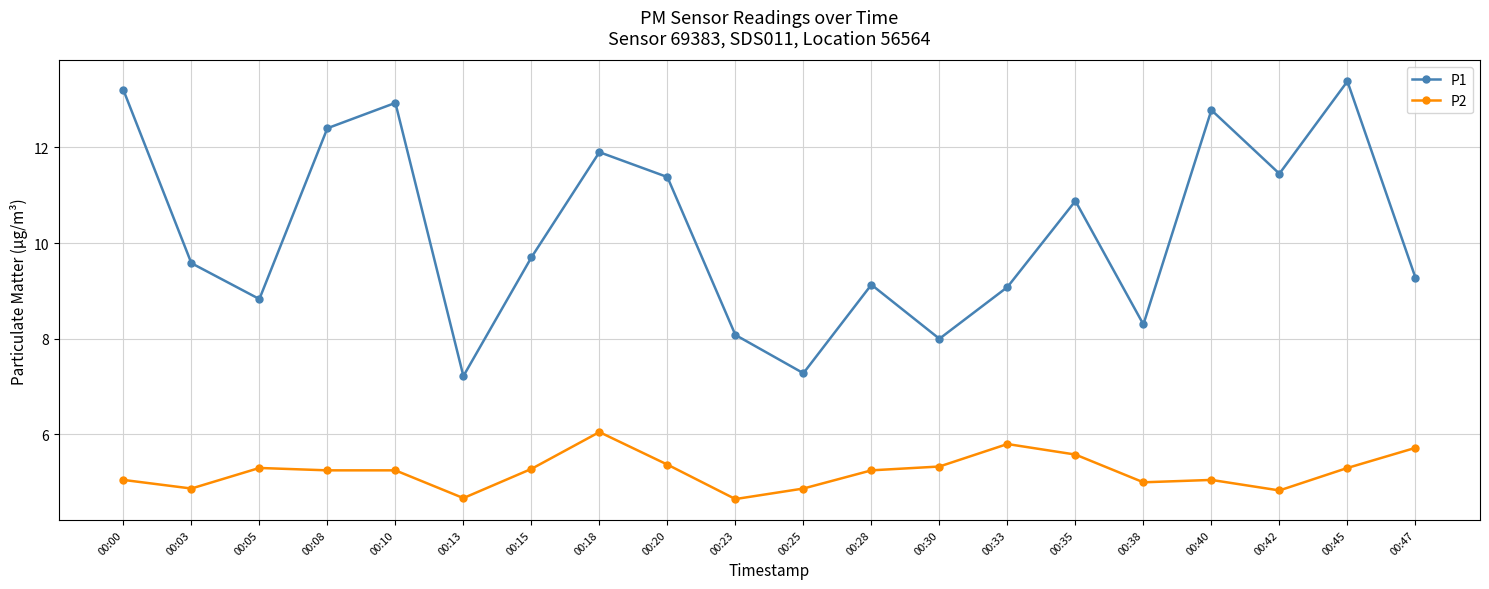

What is the sum of all P2 values?

104.5